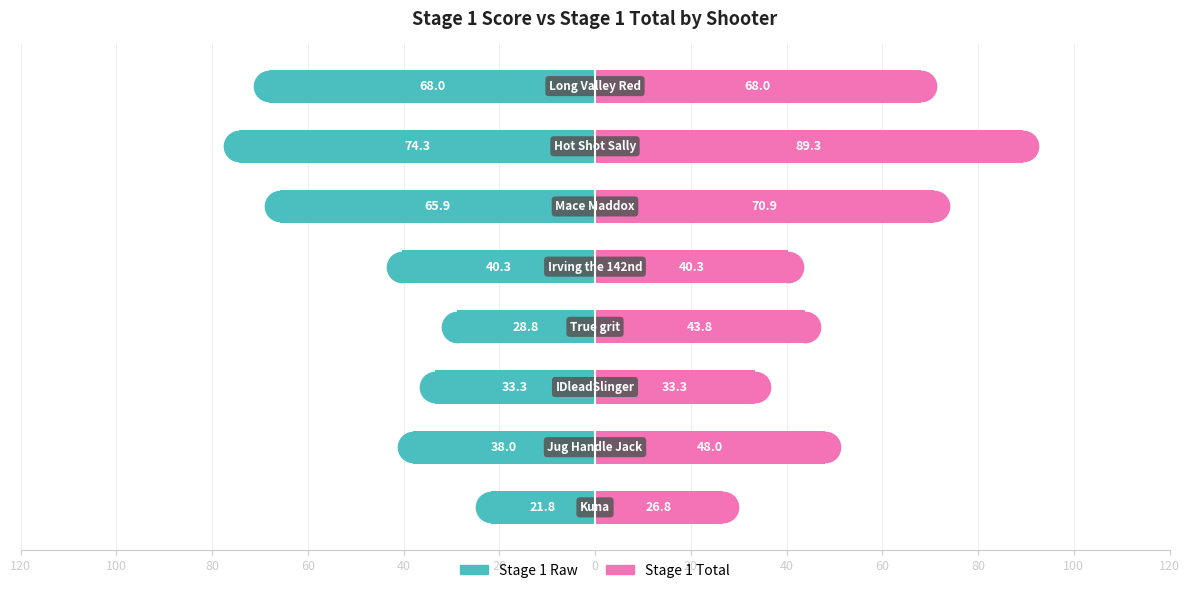

Reading right to left, what are all the values shown in this chart?

Stage 1 Raw: 20=68.0	0=74.3	20=65.9	40=40.3	60=28.8	80=33.3	100=38.0	120=21.8
Stage 1 Total: 20=68.0	0=89.3	20=70.9	40=40.3	60=43.8	80=33.3	100=48.0	120=26.8